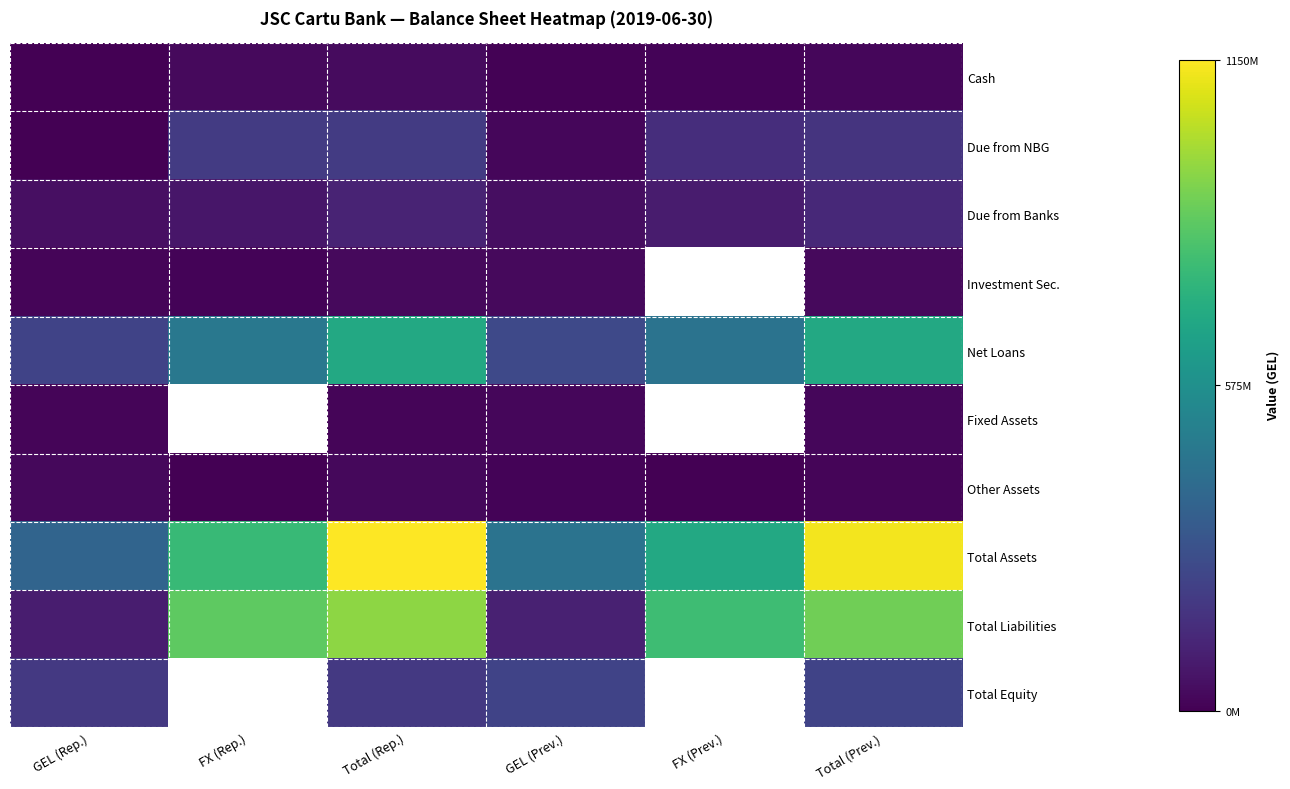

What is the total value across all series at Total (Rep.)?

3415188937.0